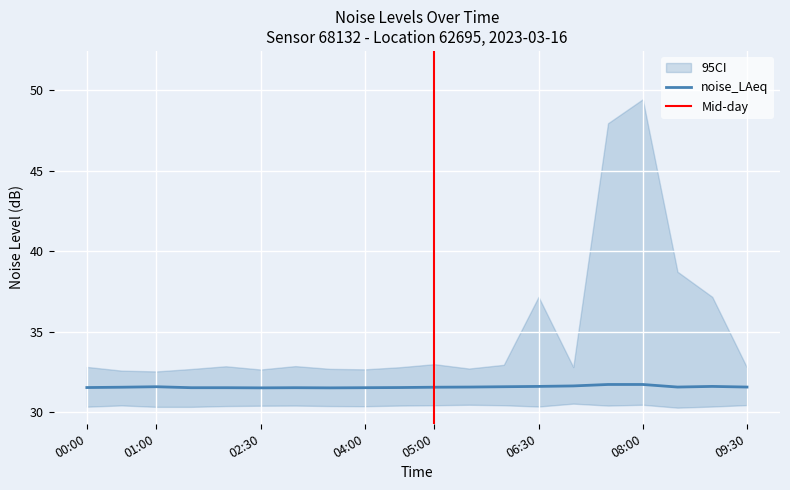

The noise_LAeq series shows 47.0 at 01:00. True or false?

False